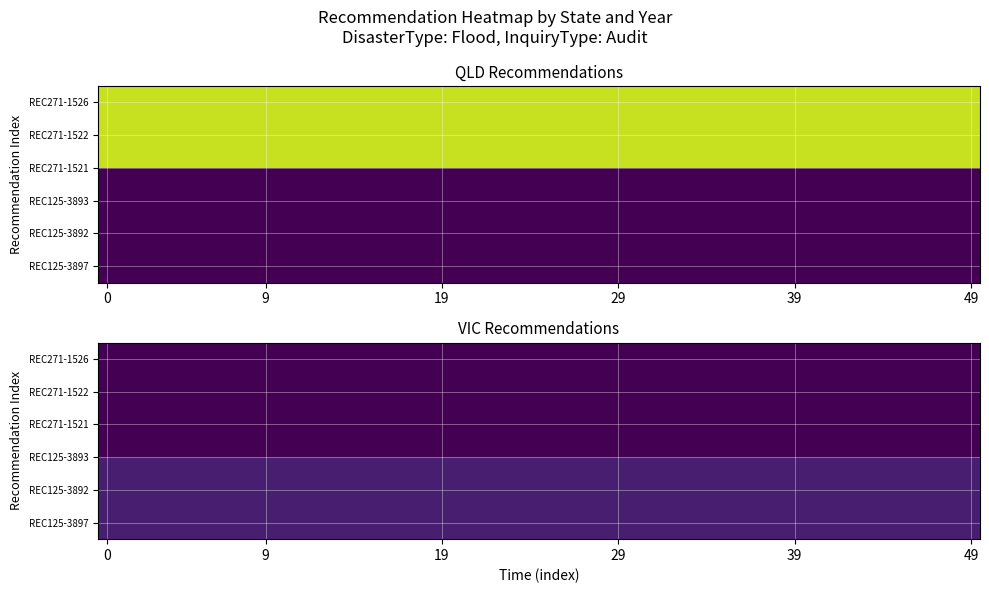

Which series has the largest total across all categories?

QLD